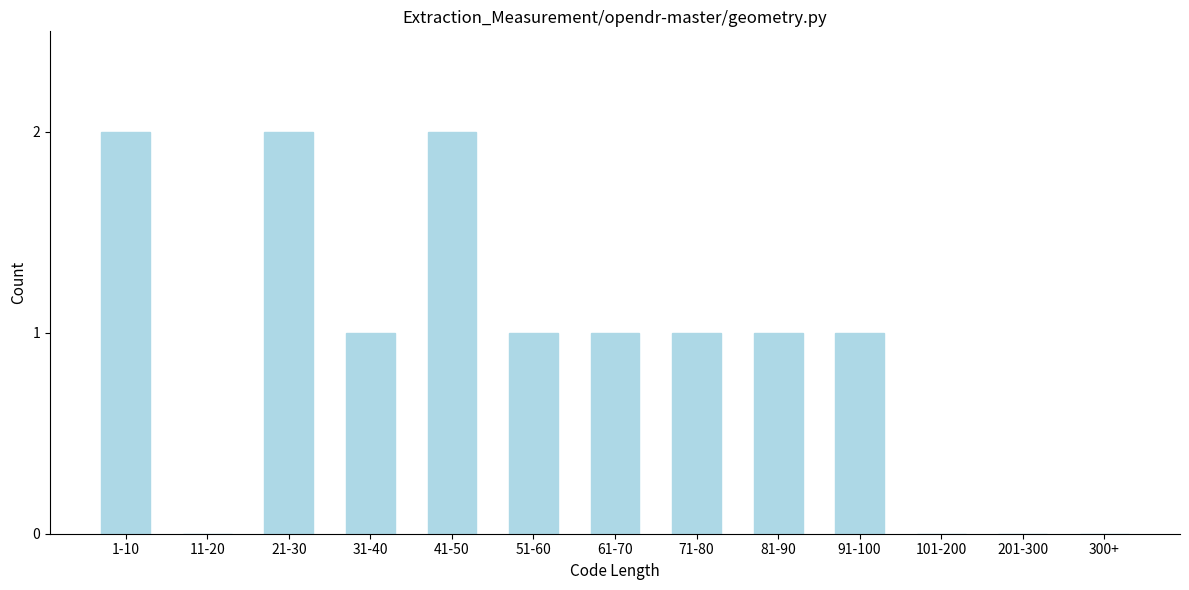

Reading left to right, extract all data points from this chart.

1-10=2	11-20=0	21-30=2	31-40=1	41-50=2	51-60=1	61-70=1	71-80=1	81-90=1	91-100=1	101-200=0	201-300=0	300+=0